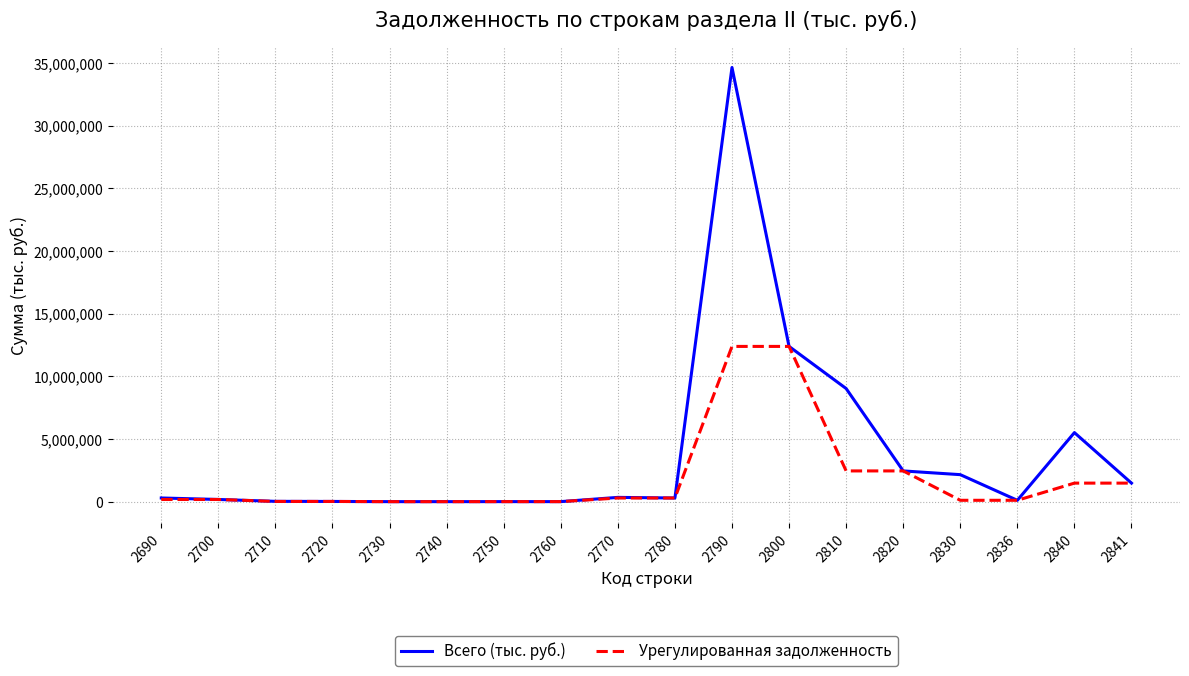

Which series has the largest total across all categories?

Всего (тыс. руб.)